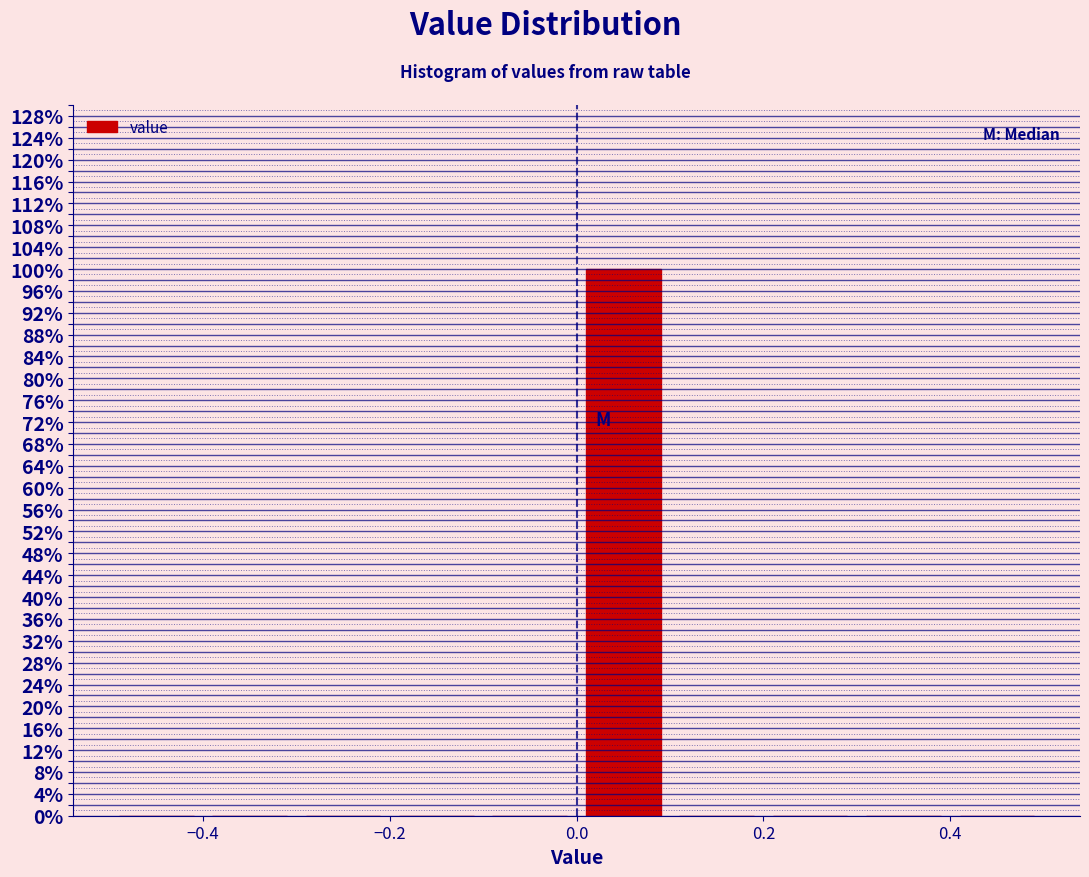

Reading left to right, list every bar in this chart as the range it spans on the x-axis followed by its height. The values are not printed on the chart, so give them approximately, as read against the axis.

-0.5 to -0.4: 0
-0.4 to -0.3: 0
-0.3 to -0.2: 0
-0.2 to -0.1: 0
-0.1 to 0.0: 0
0.0 to 0.1: 100
0.1 to 0.2: 0
0.2 to 0.3: 0
0.3 to 0.4: 0
0.4 to 0.5: 0